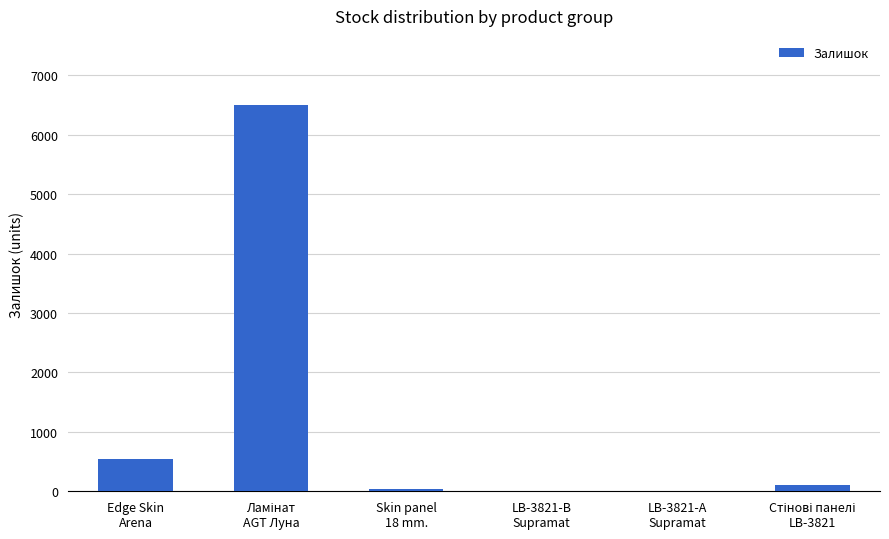

What is the greatest value displayed?

6493